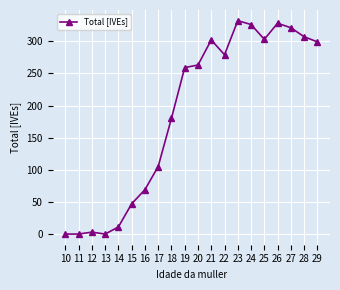

What is the change in value from 16 to 29?

+230